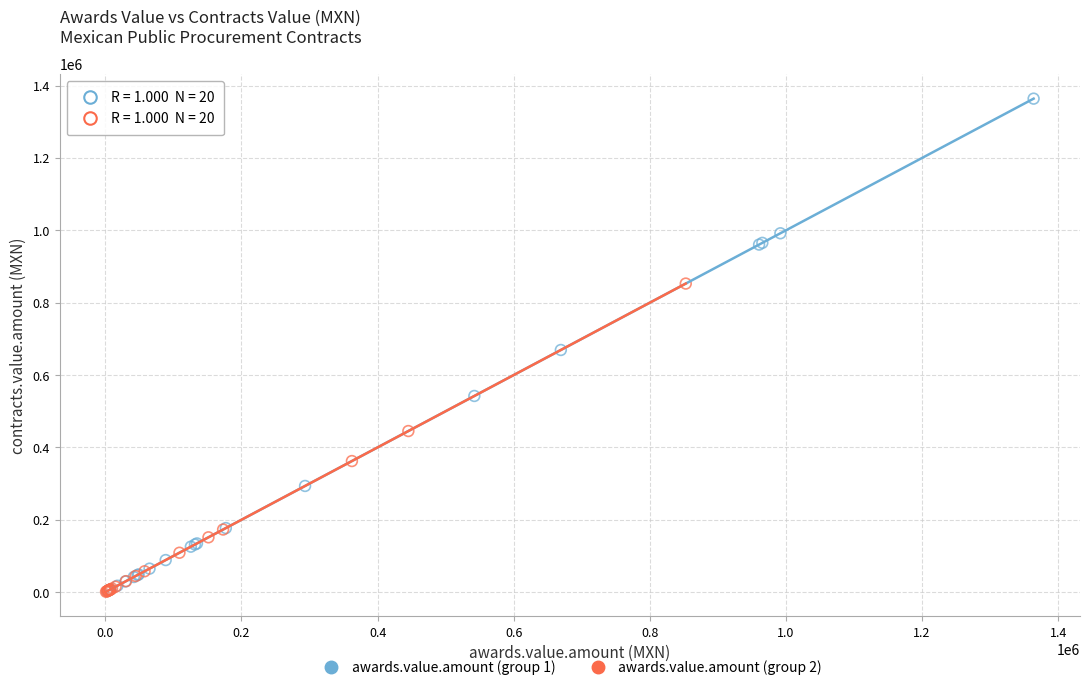

Which series has the widest spread of Y values?

awards.value.amount (group 1)